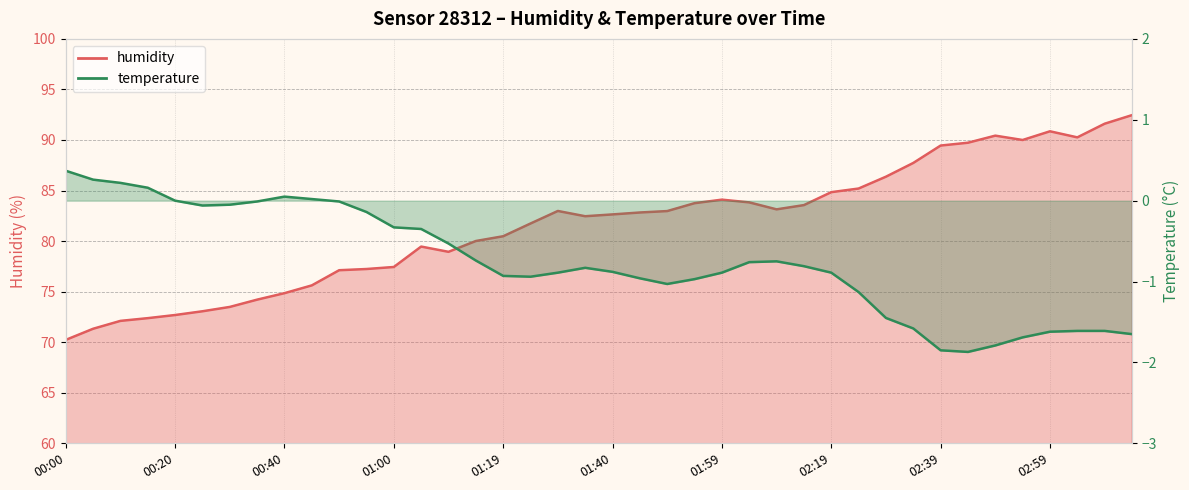

How many data points does each series have?

40